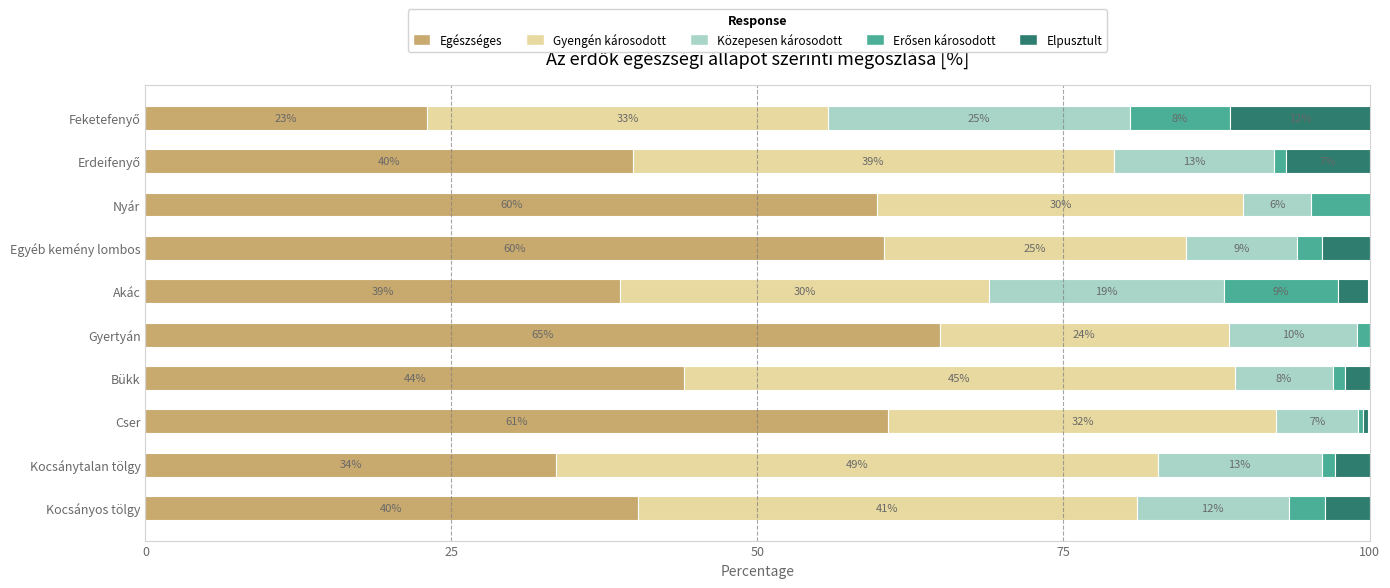

What position from the left is Feketefenyő?

10